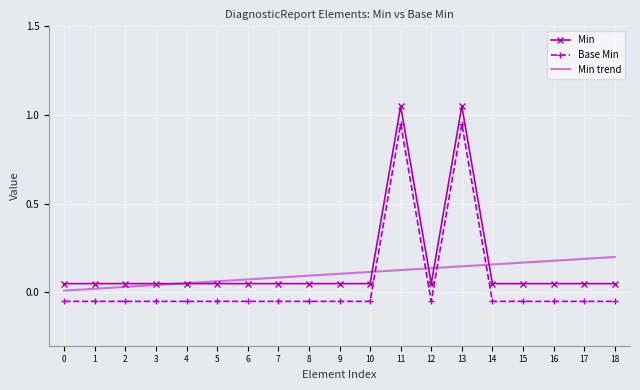

True or false: Base Min and Min cross at least once.

False